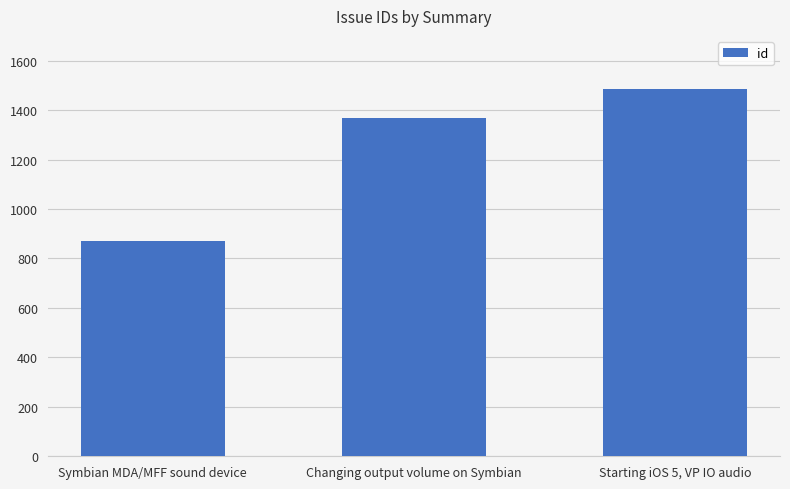

What is the ratio of the value at Symbian MDA/MFF sound device to the value at Starting iOS 5, VP IO audio?

0.6